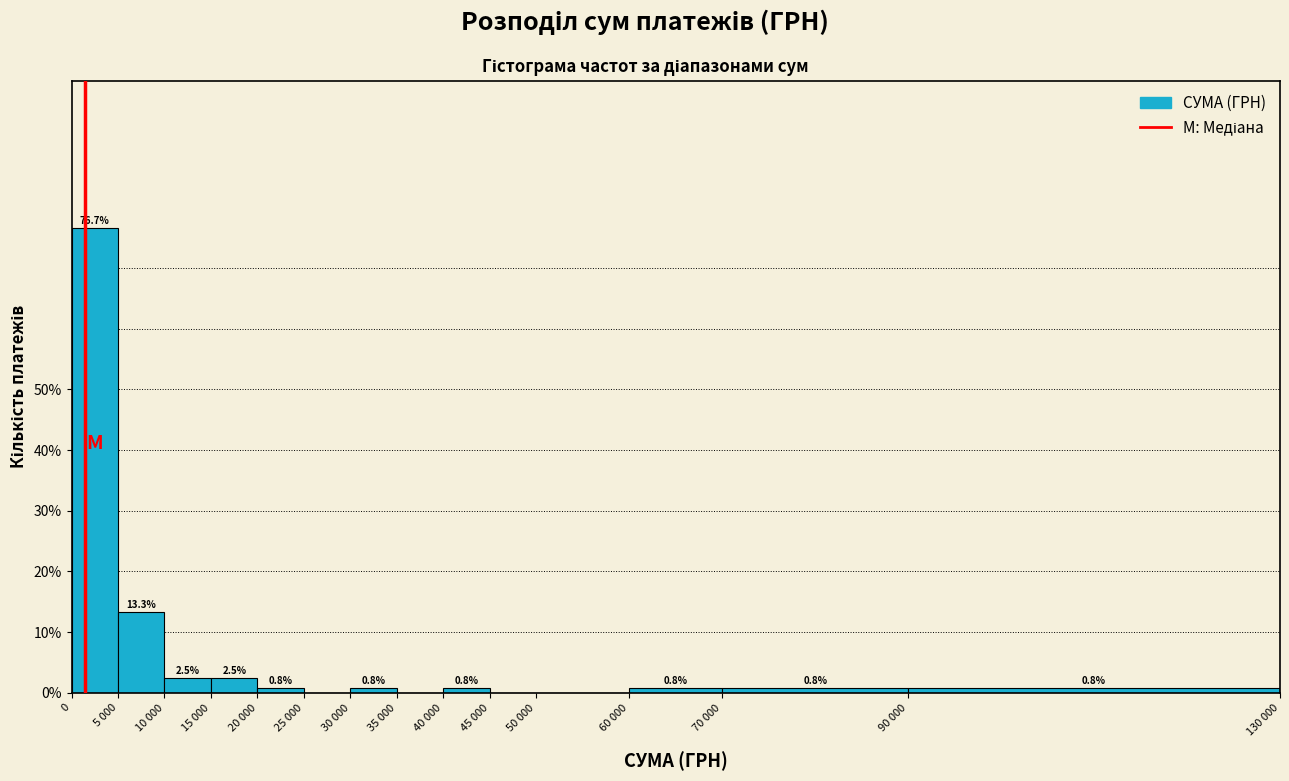

Reading left to right, list all the values displayed in this chart.

0=76.7	5 000=13.3	10 000=2.5	15 000=2.5	20 000=0.8	25 000=0.0	30 000=0.8	35 000=0.0	40 000=0.8	45 000=0.0	50 000=0.0	60 000=0.8	70 000=0.8	90 000=0.8